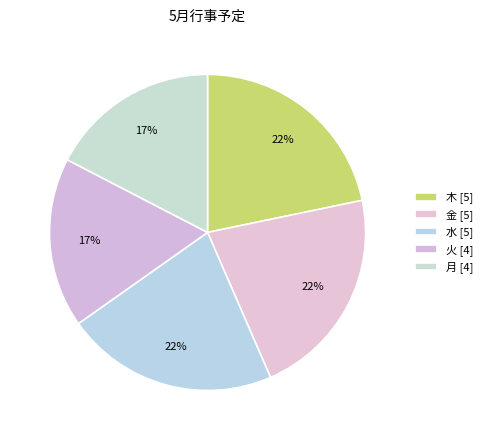

What percentage is NOT represented by 水?

78.3%